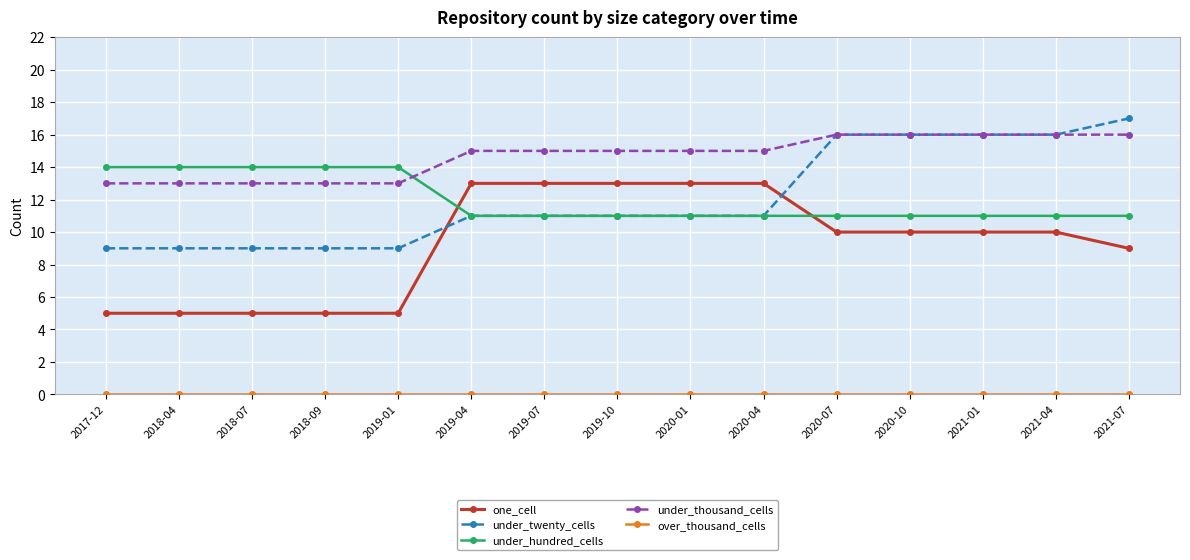

What is the lowest value of the under_hundred_cells series?

11